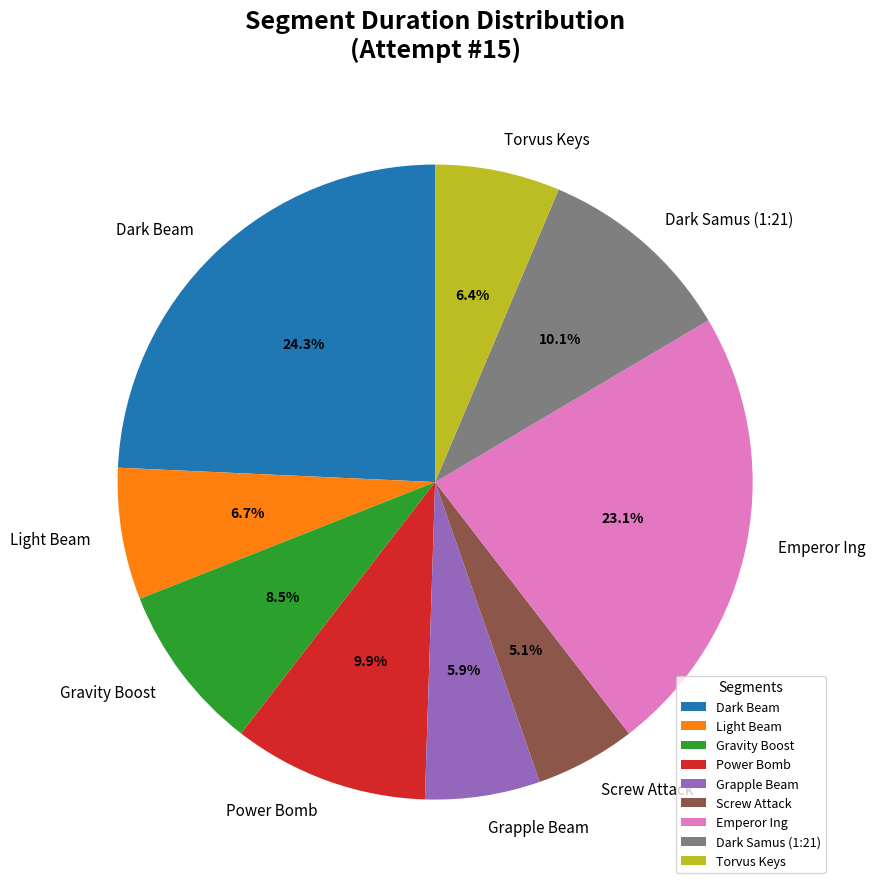

To the nearest percent, what is the combined percentage of Gravity Boost and Power Bomb?

18%